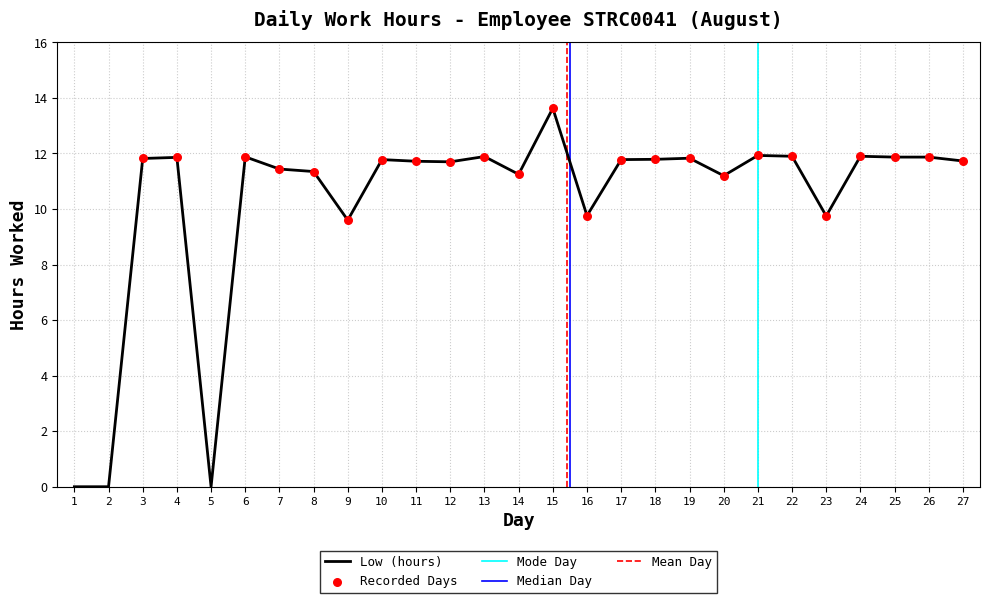

Which has a higher value, 15 or 21?

15